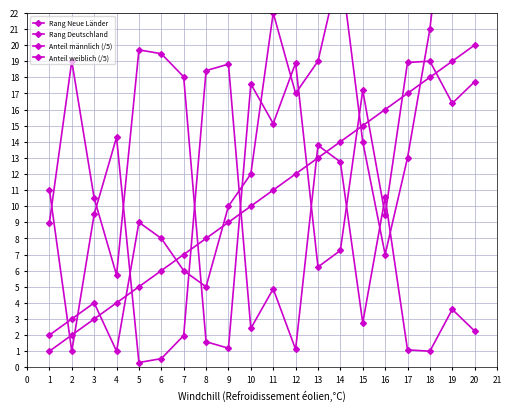

True or false: Anteil männlich (/5) has a value of 11.8 at 12.

False